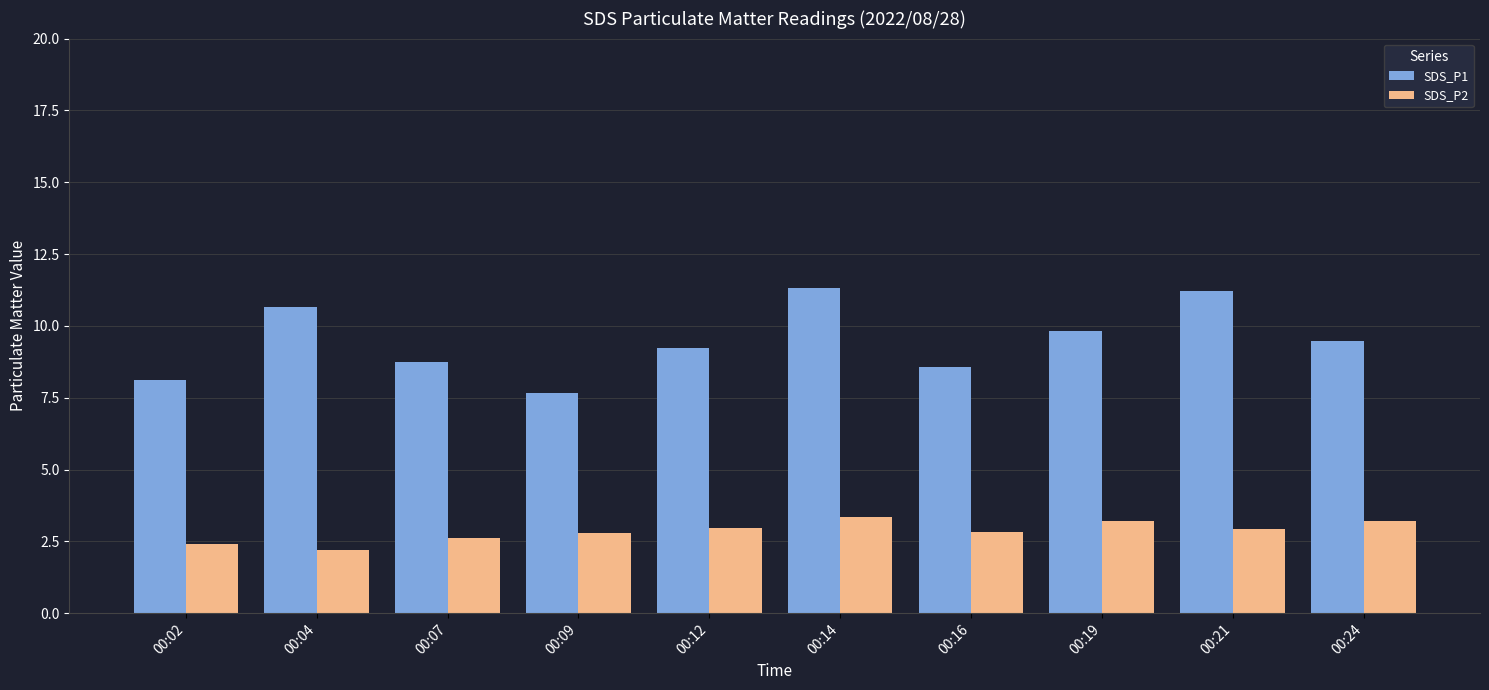

Are the bars horizontal?

No